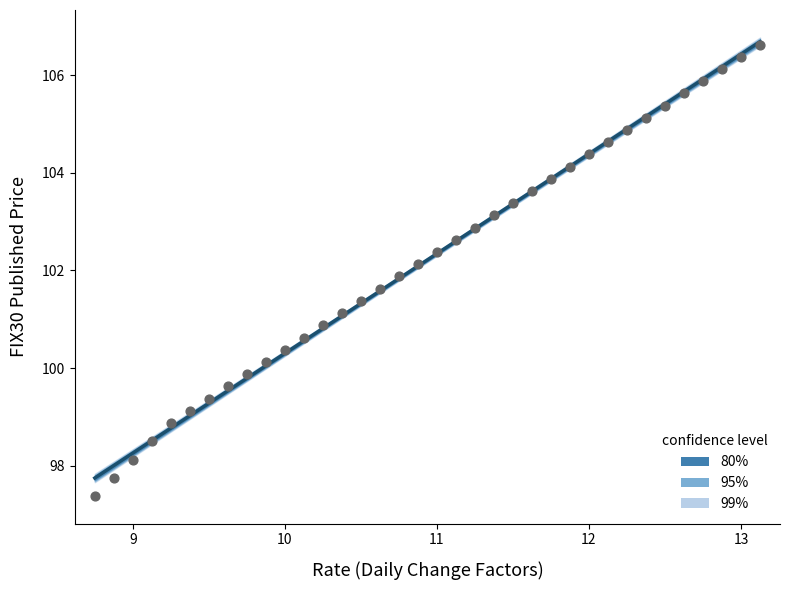

What is the range of X values (max minus min)?

4.4